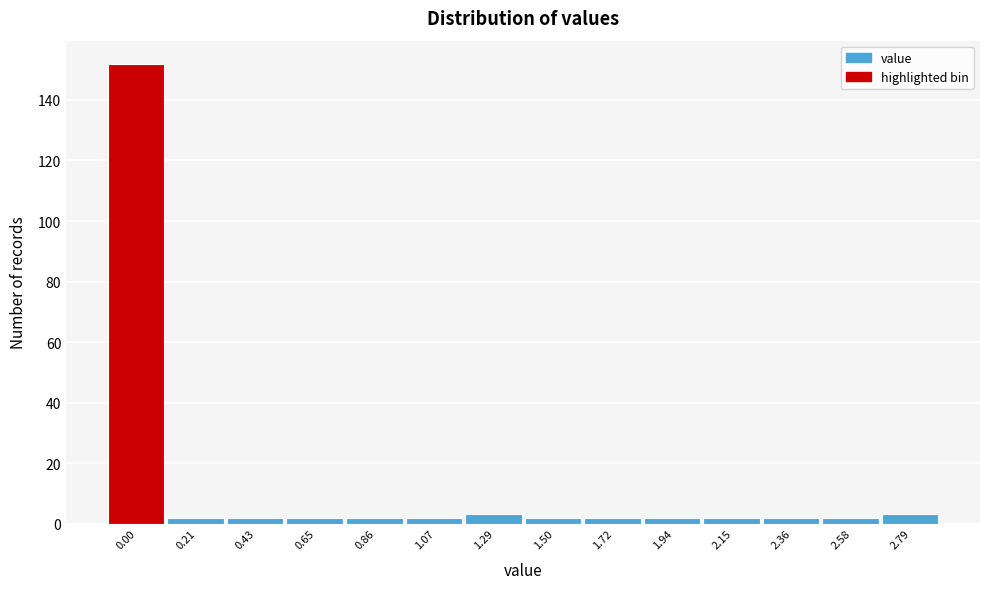

Reading right to left, list all the values displayed in this chart.

3	2	2	2	2	2	2	3	2	2	2	2	2	152